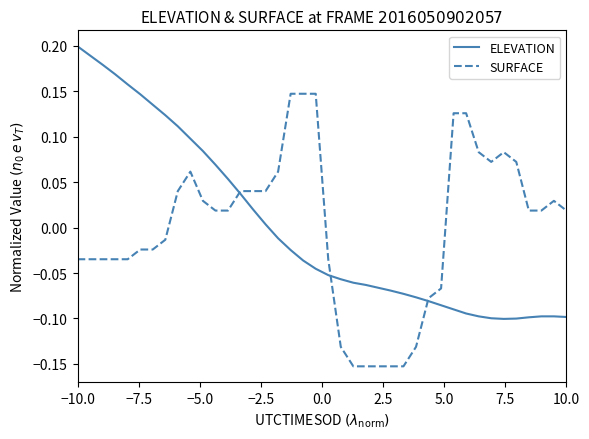

List the series in order of their peak value, highest first.

ELEVATION, SURFACE